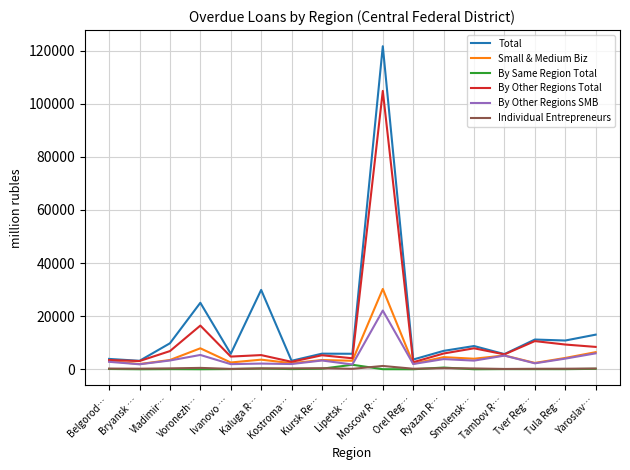

Which series has the largest range (max minus min)?

Total